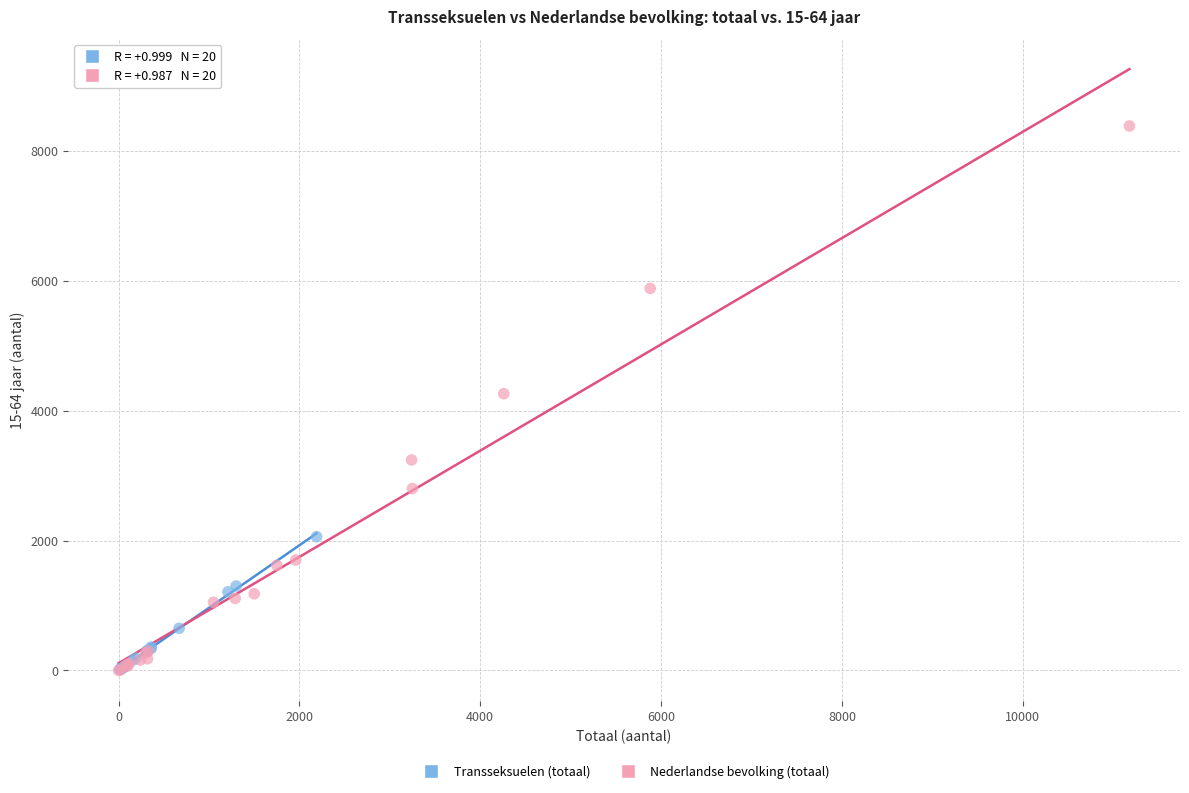

Which series reaches the maximum Y coordinate?

Nederlandse bevolking (totaal)